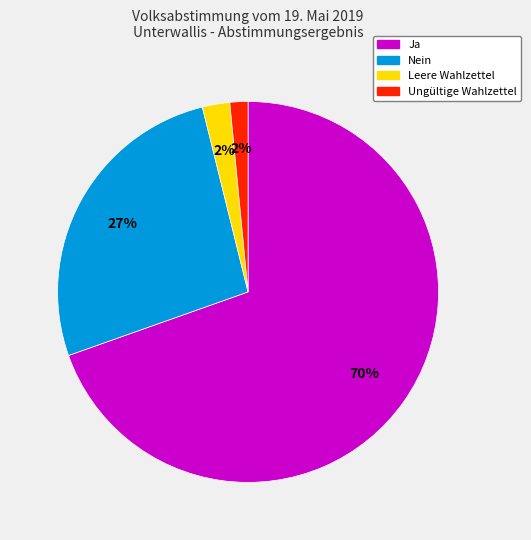

To the nearest percent, what is the average slice percentage?

25%